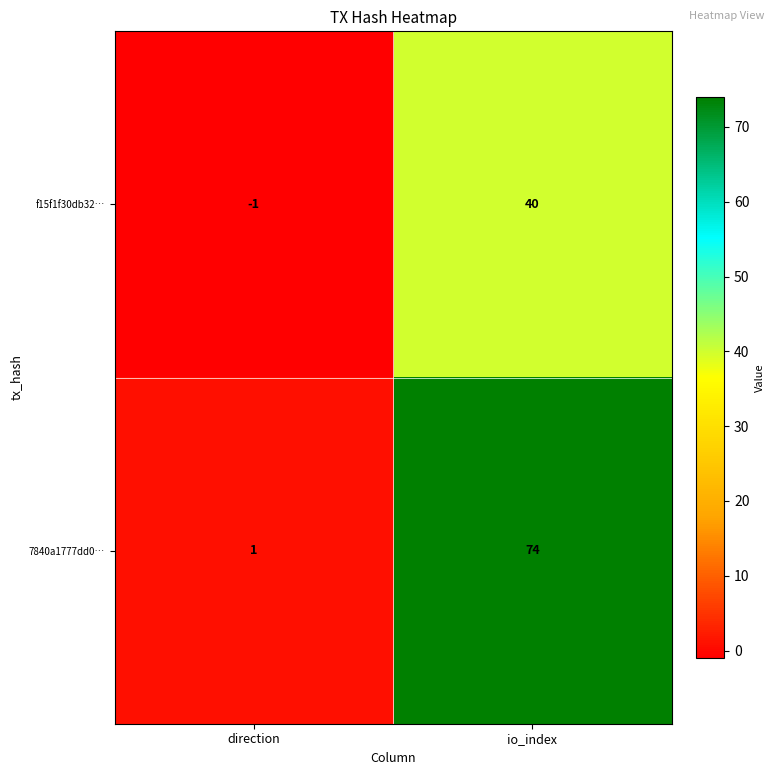

Is it true that f15f1f30db32… equals 67 at io_index?

False